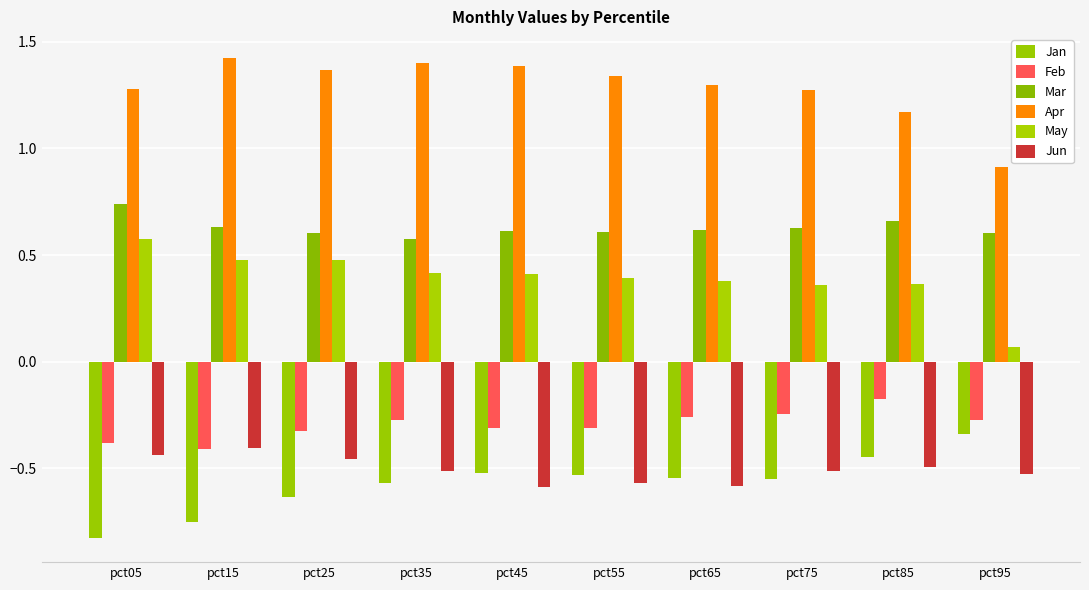

At how many categories does at least one series exceed 1?

9